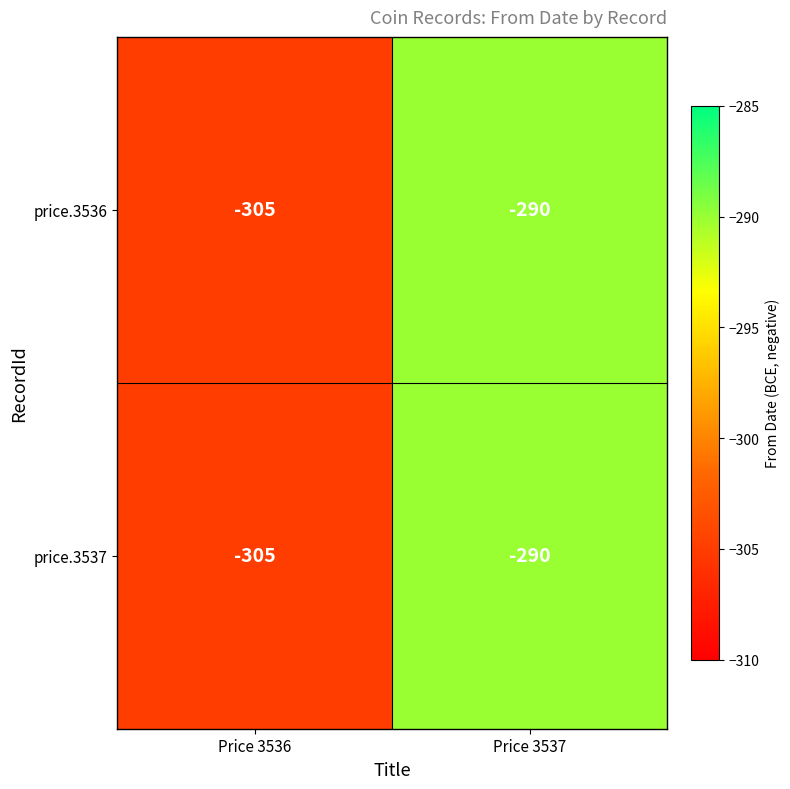

What is the difference between the maximum and minimum values in the price.3537 series?

15